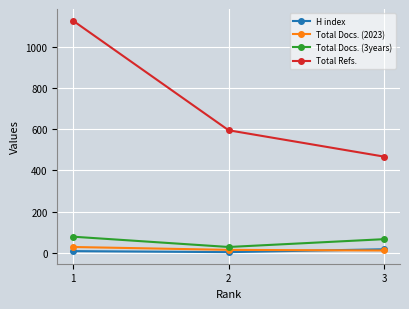

At how many categories does at least one series exceed 1119?

1